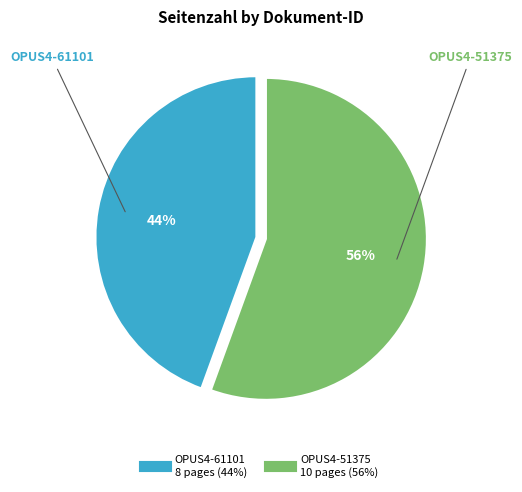

How many slices are in this pie chart?

2